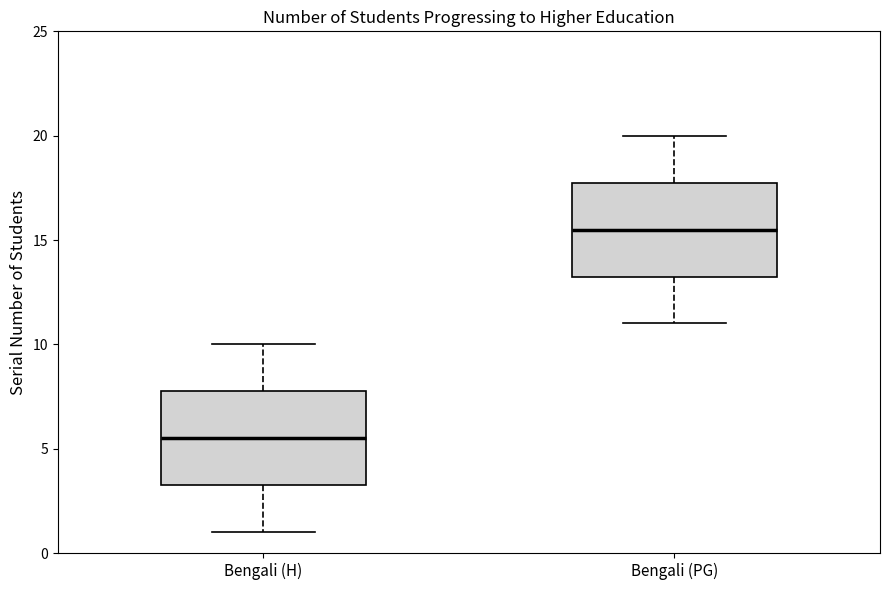

Which box has the highest median line?

Bengali (PG)